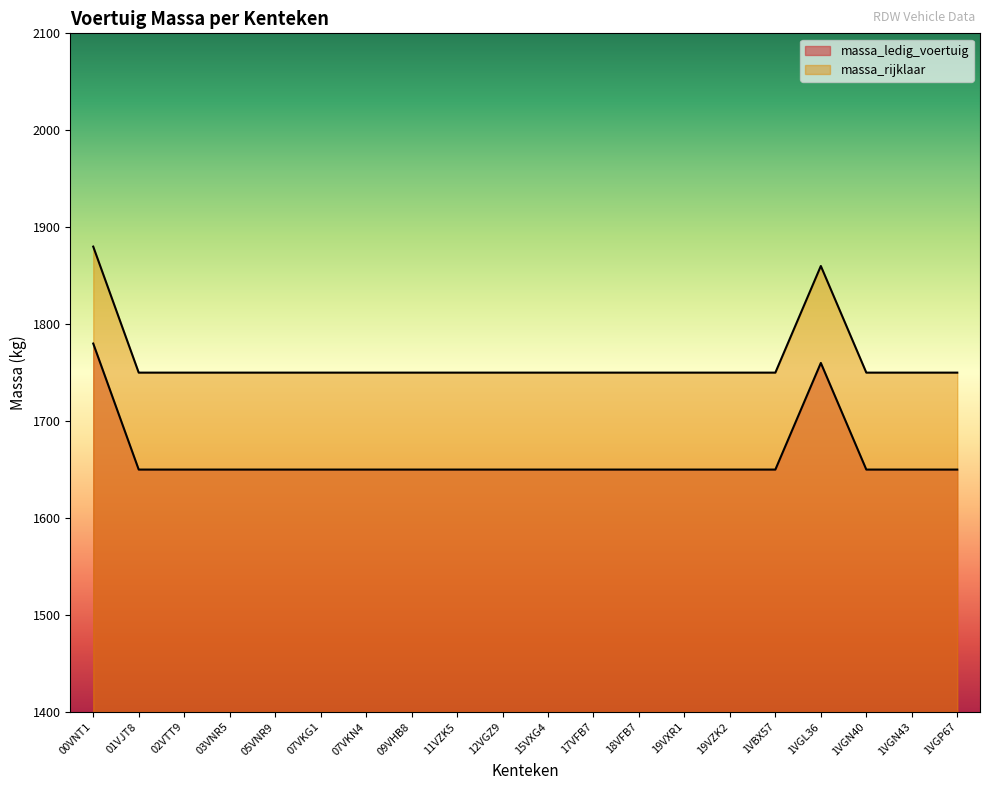

True or false: massa_ledig_voertuig and massa_rijklaar cross at least once.

False